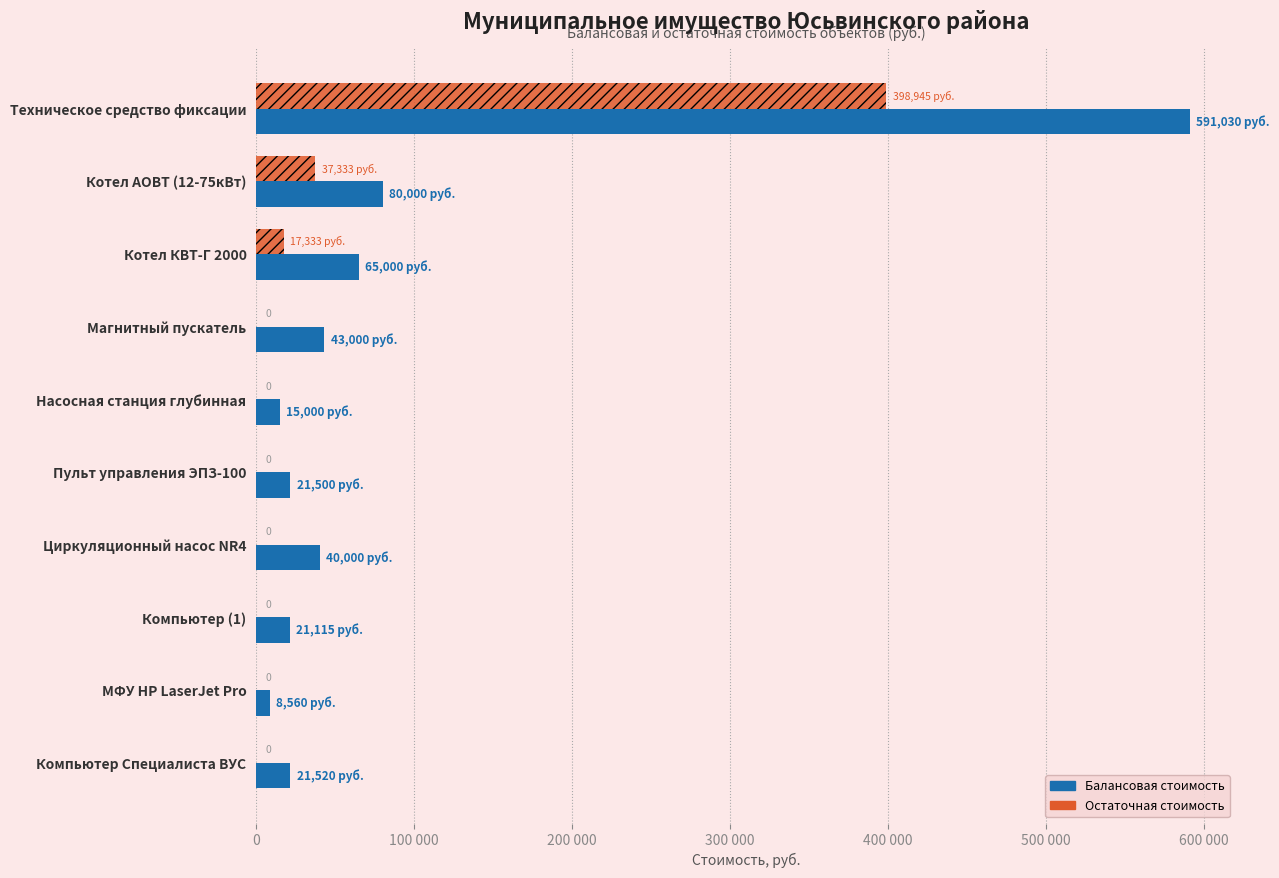

What are all the series names shown in the legend?

Балансовая стоимость, Остаточная стоимость